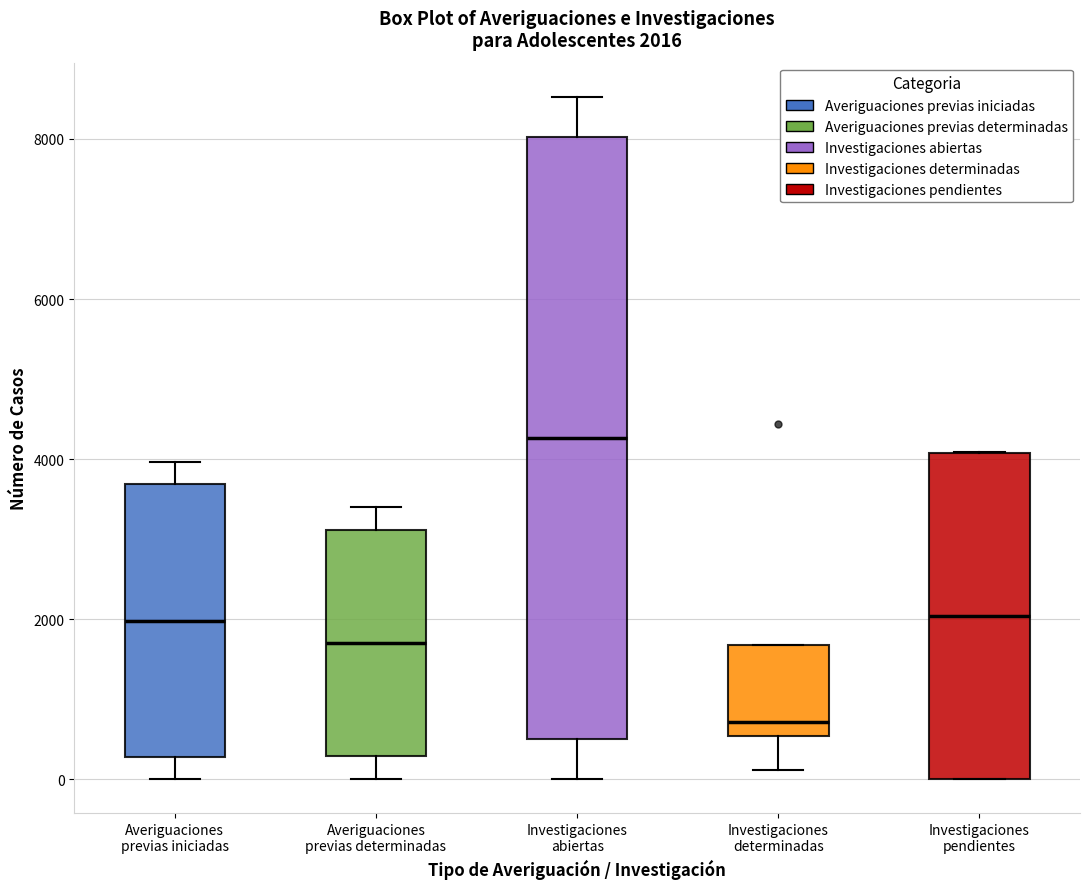

Comparing the boxes themselves (not the whiskers), which one is the tallest?

Investigaciones abiertas